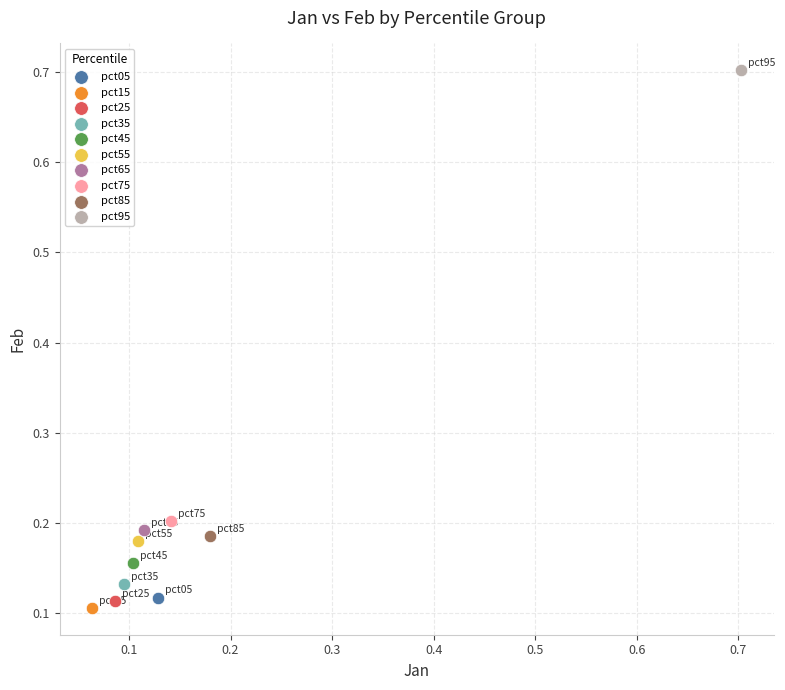

What are all the series names shown in the legend?

pct05, pct15, pct25, pct35, pct45, pct55, pct65, pct75, pct85, pct95